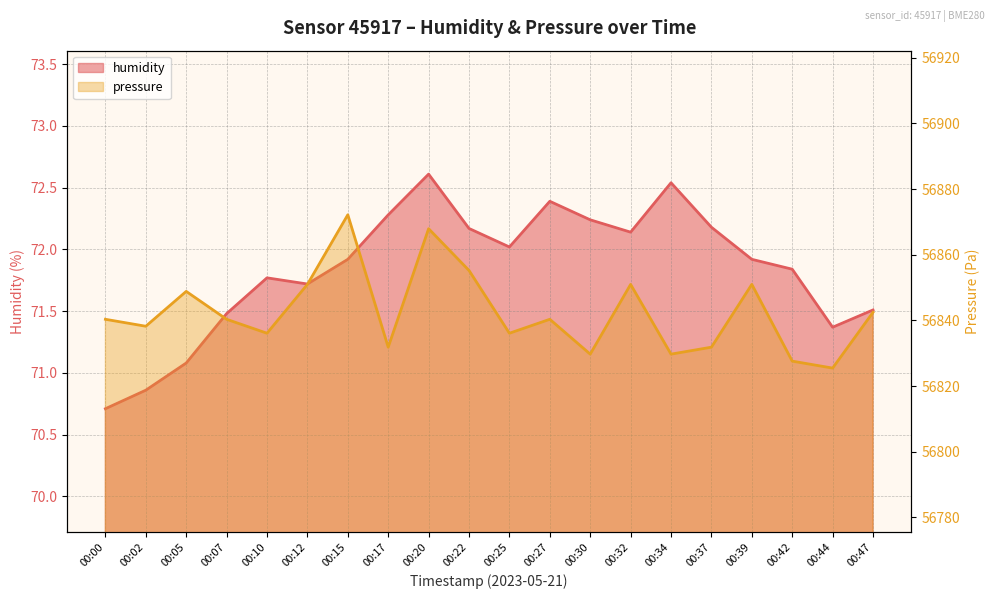

What is the difference between the highest and lowest values at 00:37?

56759.7